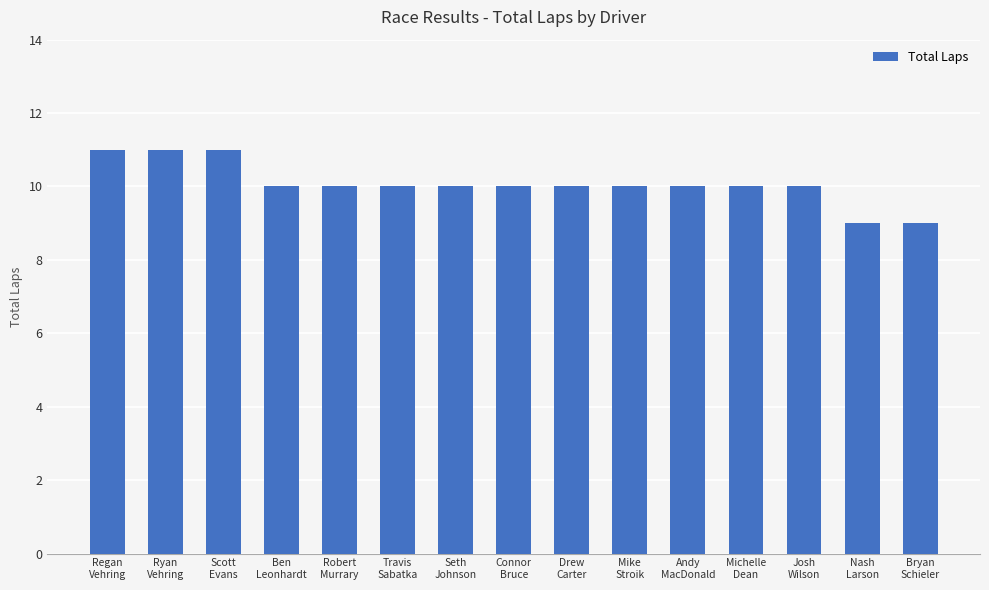

What is the ratio of the value at Seth
Johnson to the value at Drew
Carter?

1.0